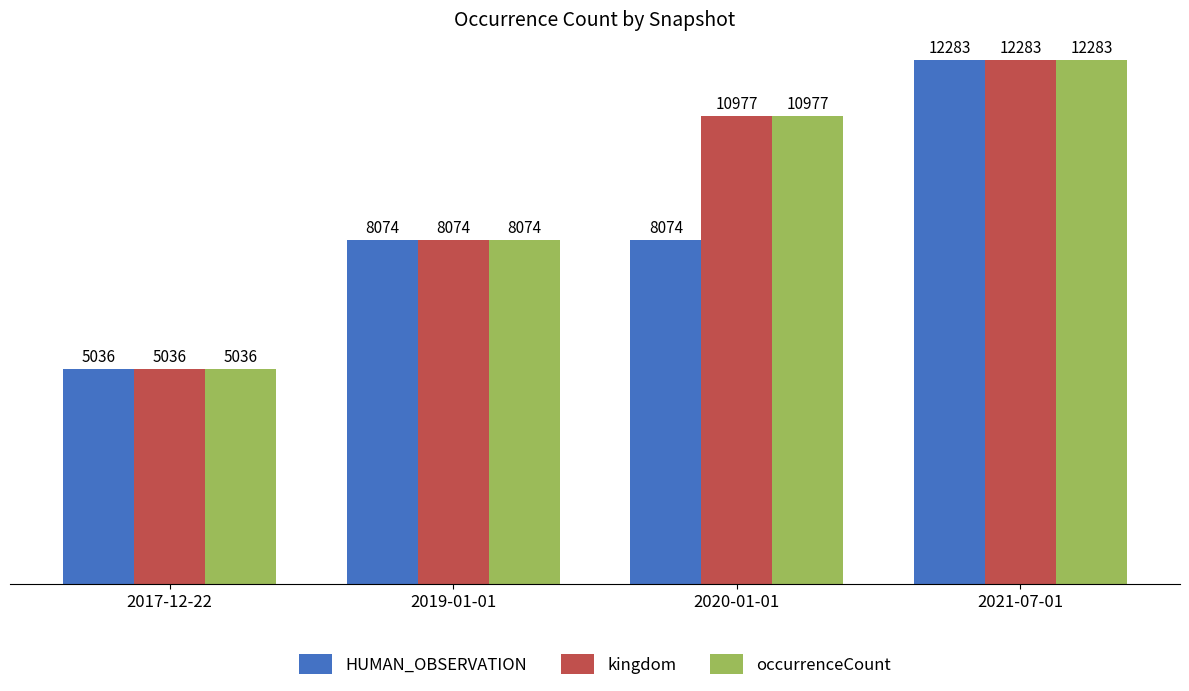

How many values in the kingdom series are below 10977?

2